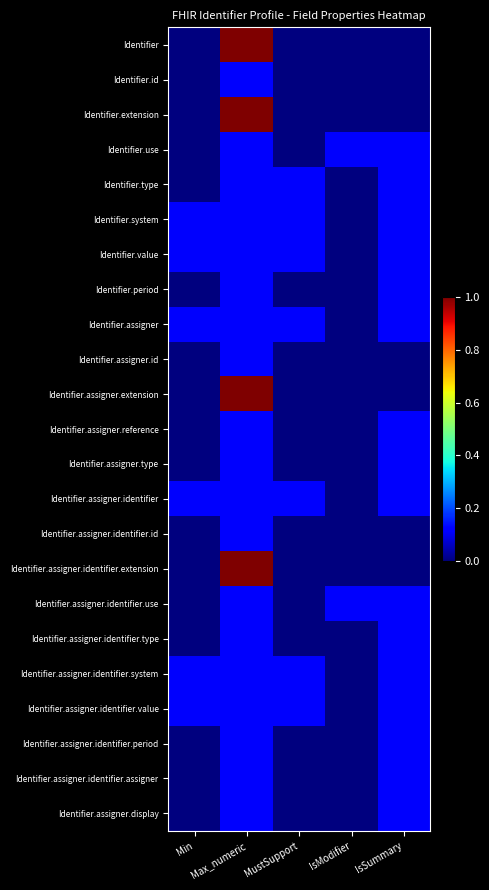

List the series in order of their peak value, highest first.

Identifier, Identifier.extension, Identifier.assigner.extension, Identifier.assigner.identifier.extension, Identifier.id, Identifier.use, Identifier.type, Identifier.system, Identifier.value, Identifier.period, Identifier.assigner, Identifier.assigner.id, Identifier.assigner.reference, Identifier.assigner.type, Identifier.assigner.identifier, Identifier.assigner.identifier.id, Identifier.assigner.identifier.use, Identifier.assigner.identifier.type, Identifier.assigner.identifier.system, Identifier.assigner.identifier.value, Identifier.assigner.identifier.period, Identifier.assigner.identifier.assigner, Identifier.assigner.display